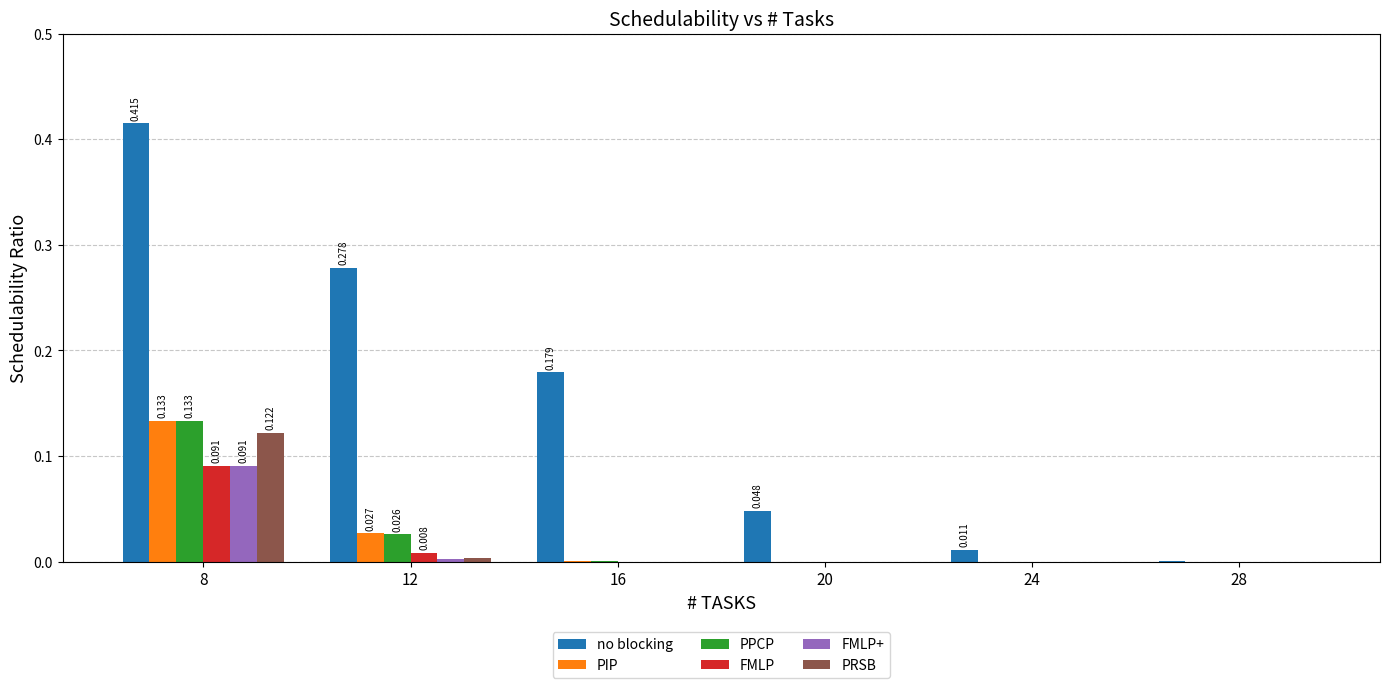

Which series has the largest total across all categories?

no blocking